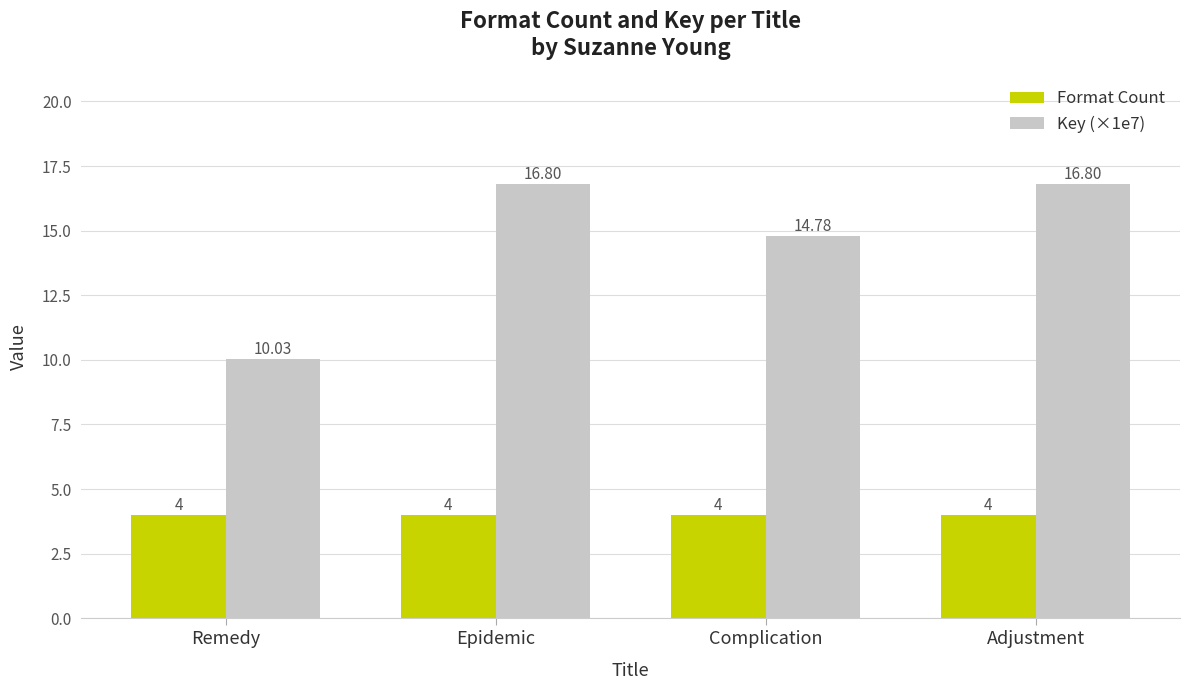

Rank the series by their maximum value, from highest to lowest.

Key (×1e7), Format Count